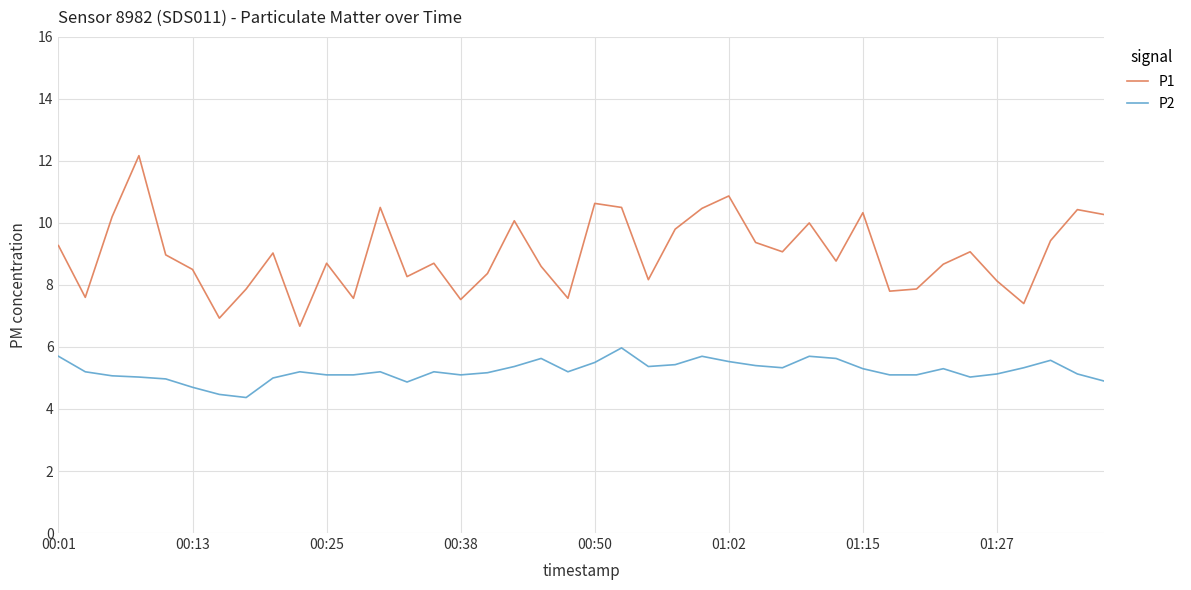

Which series has the largest total across all categories?

P1